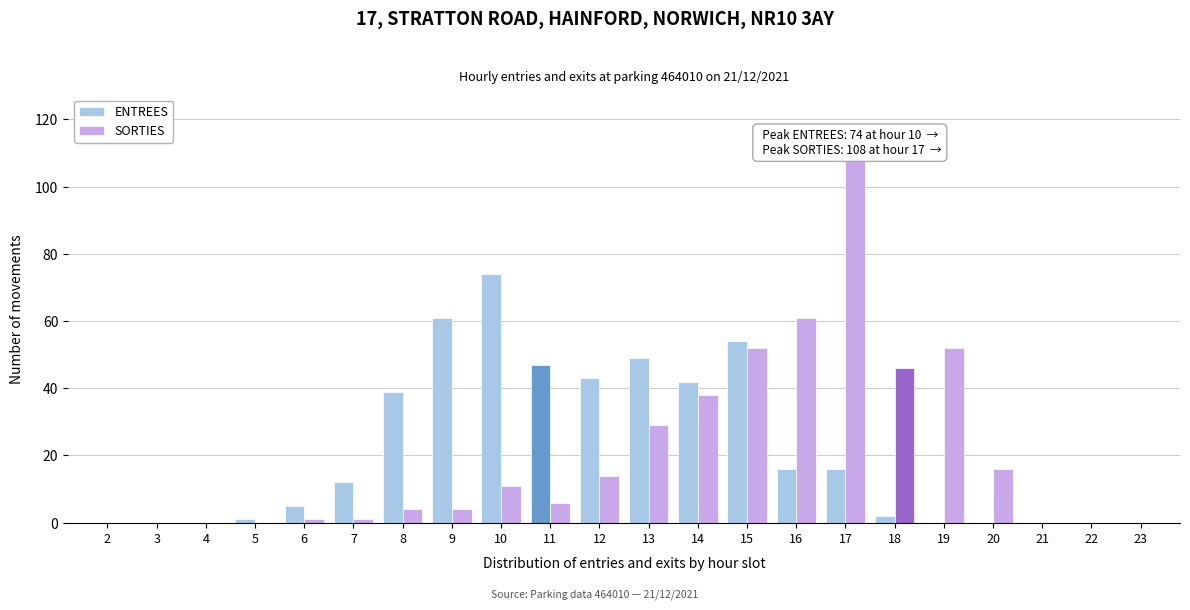

True or false: ENTREES has a value of 14 at 12.

False